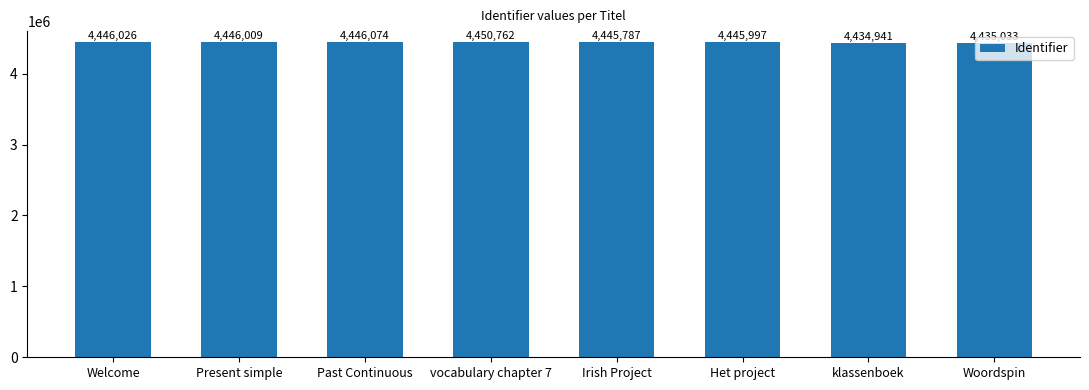

The chart shows a value of 6479752 at Irish Project. True or false?

False